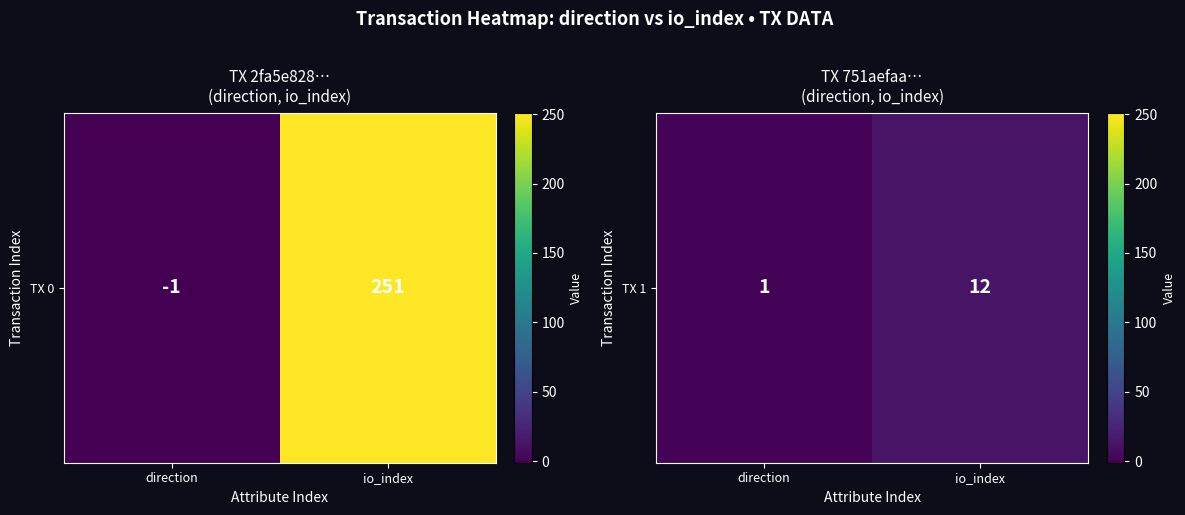

What is the sum of all values?

13